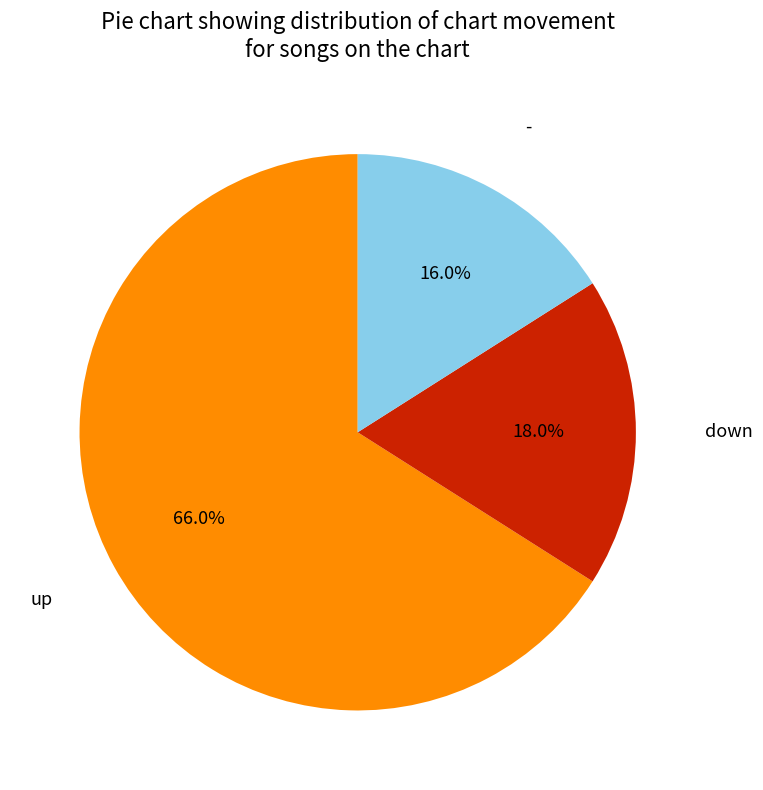

To the nearest percent, what is the average slice percentage?

33%